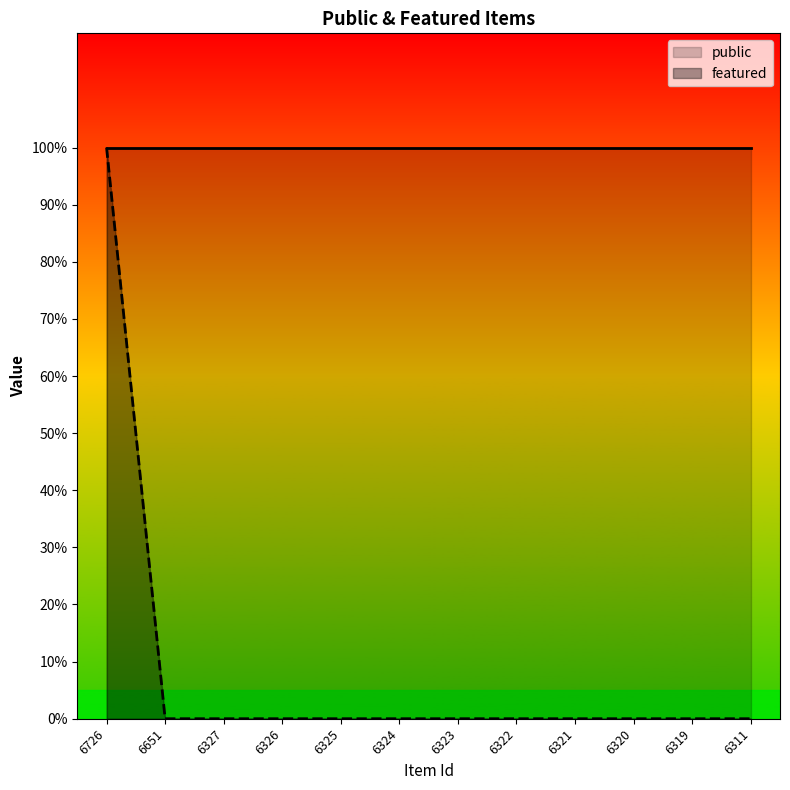

Reading right to left, list all the values displayed in this chart.

6311=0	6319=0	6320=0	6321=0	6322=0	6323=0	6324=0	6325=0	6326=0	6327=0	6651=0	6726=1